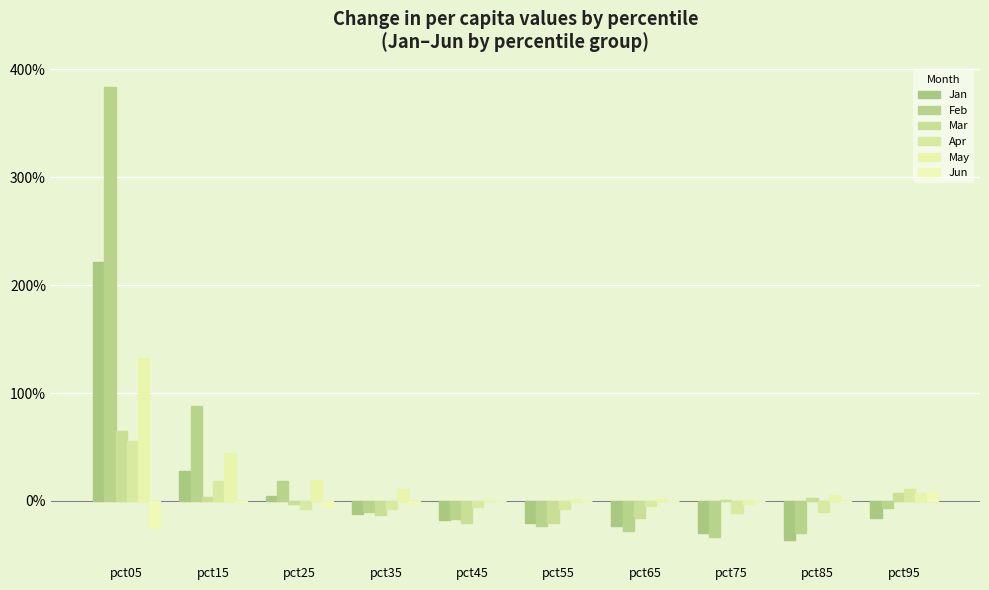

Are the bars horizontal?

No